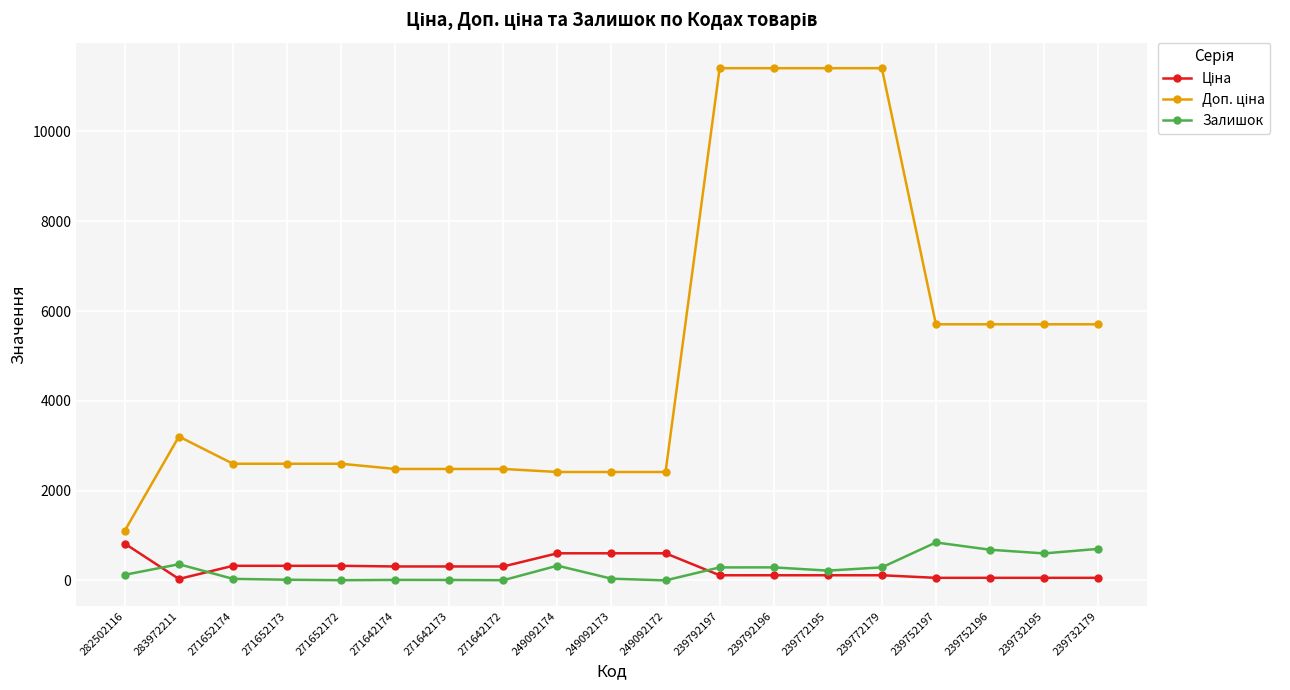

True or false: Залишок has more than 2 interior local peaks.

True